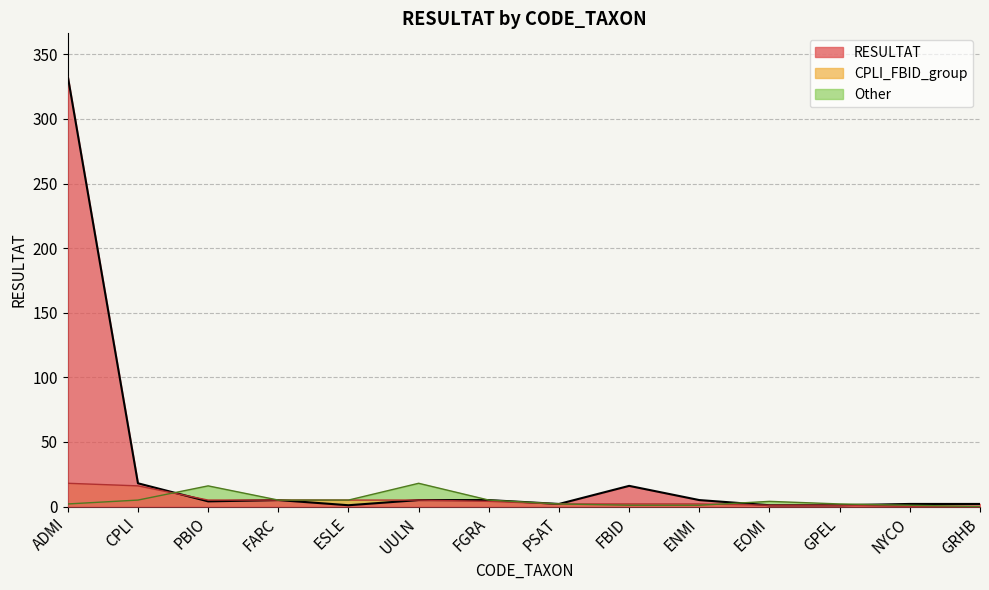

What is the difference between the maximum and minimum values in the RESULTAT series?

332